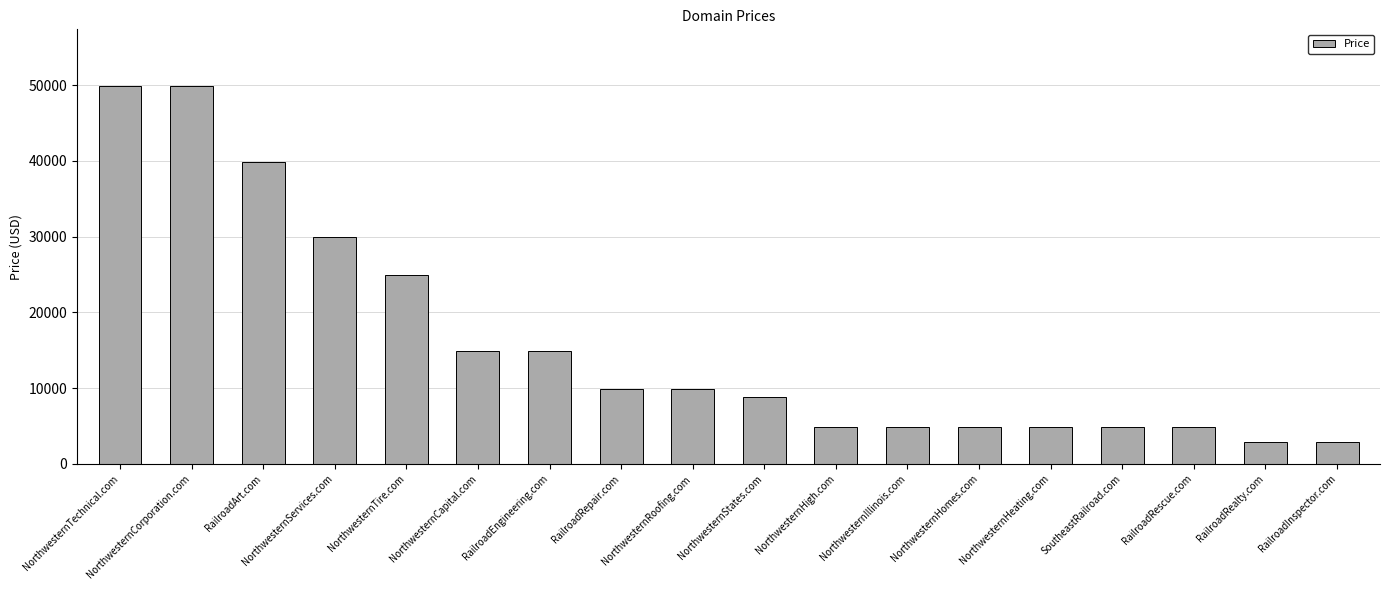

True or false: the data shows 29888 at NorthwesternServices.com.

True